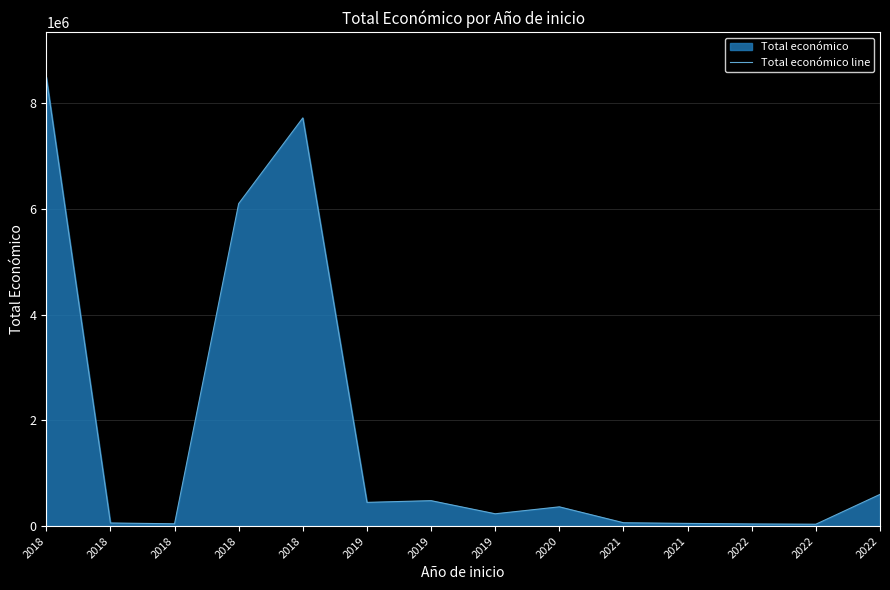

How many data points are less than 363424?

7